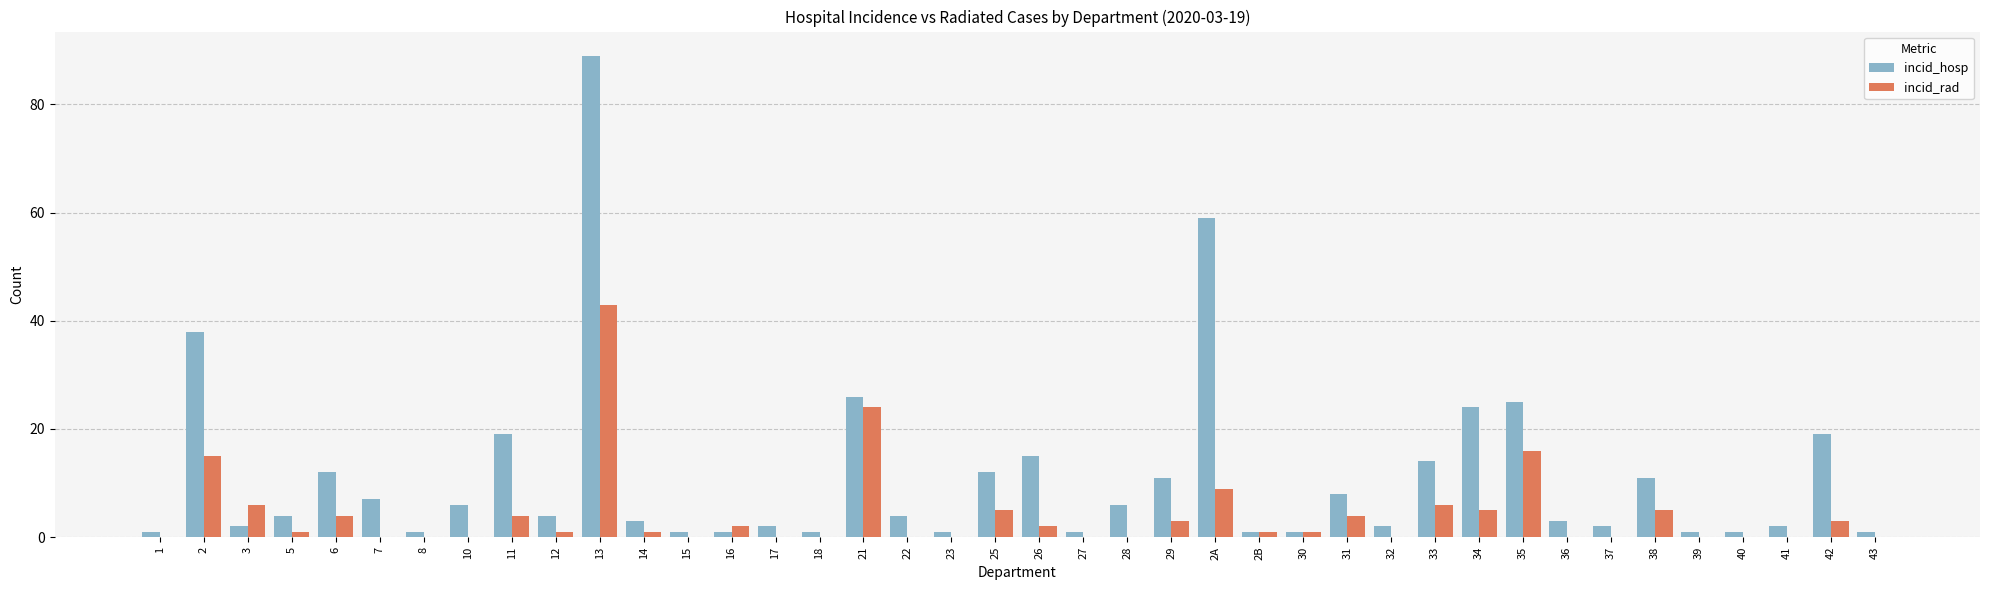

Reading right to left, what are all the values shown in this chart?

incid_hosp: 1	19	2	1	1	11	2	3	25	24	14	2	8	1	1	59	11	6	1	15	12	1	4	26	1	2	1	1	3	89	4	19	6	1	7	12	4	2	38	1
incid_rad: 0	3	0	0	0	5	0	0	16	5	6	0	4	1	1	9	3	0	0	2	5	0	0	24	0	0	2	0	1	43	1	4	0	0	0	4	1	6	15	0